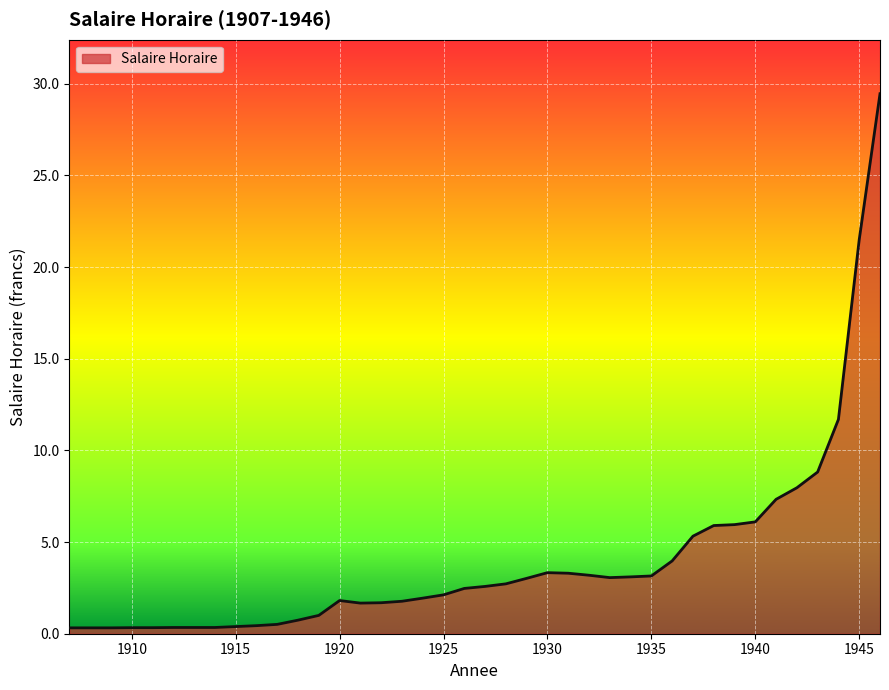

Reading left to right, what are all the values shown in this chart?

0.3	0.3	0.3	0.3	0.3	0.3	0.3	0.3	0.4	0.4	0.5	0.7	1.0	1.8	1.7	1.7	1.8	1.9	2.1	2.5	2.6	2.7	3.0	3.3	3.3	3.2	3.1	3.1	3.1	4.0	5.3	5.9	6.0	6.1	7.3	8.0	8.8	11.7	21.5	29.4